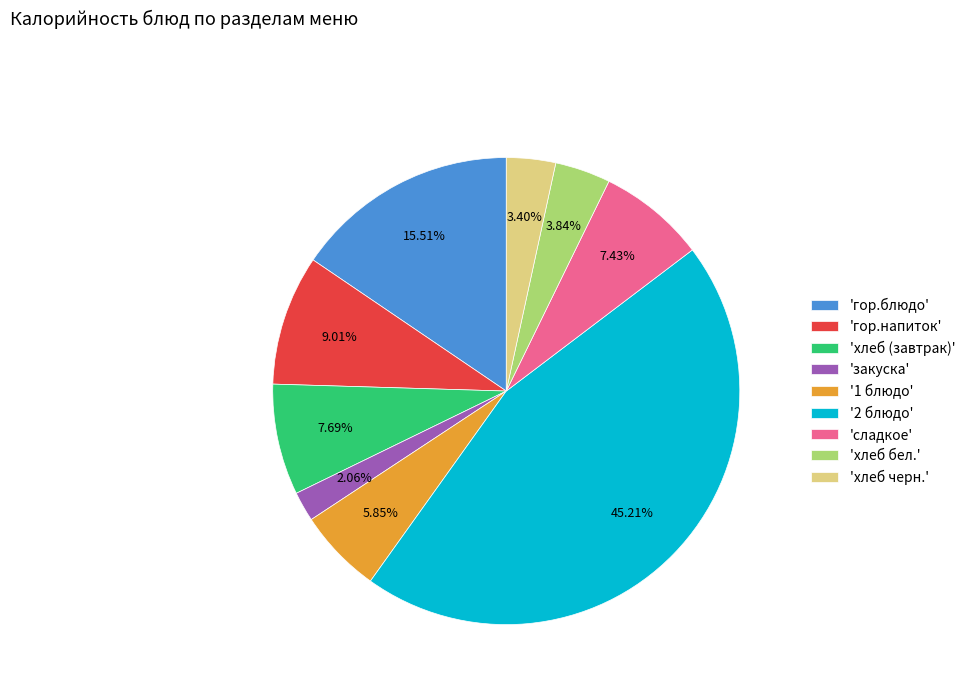

Approximately how many times larger is the value at 'гор.блюдо' compared to 'хлеб бел.'?

4.0